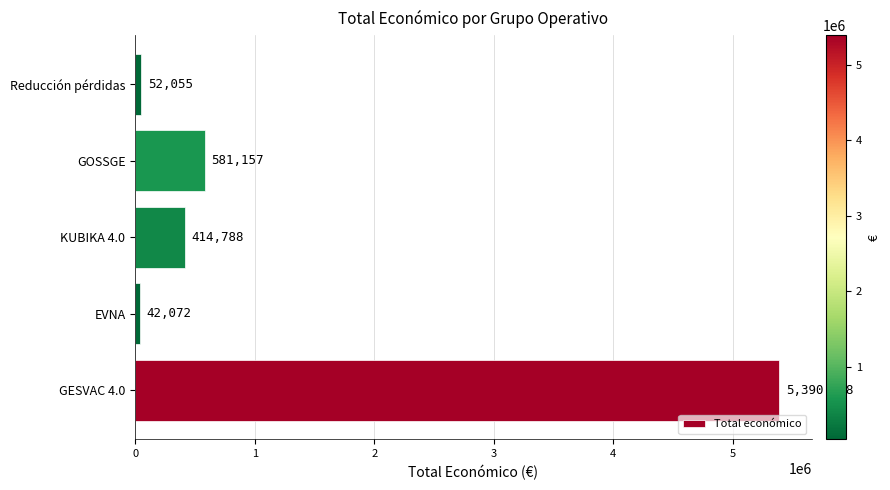

Which has a higher value, GESVAC 4.0 or EVNA?

GESVAC 4.0